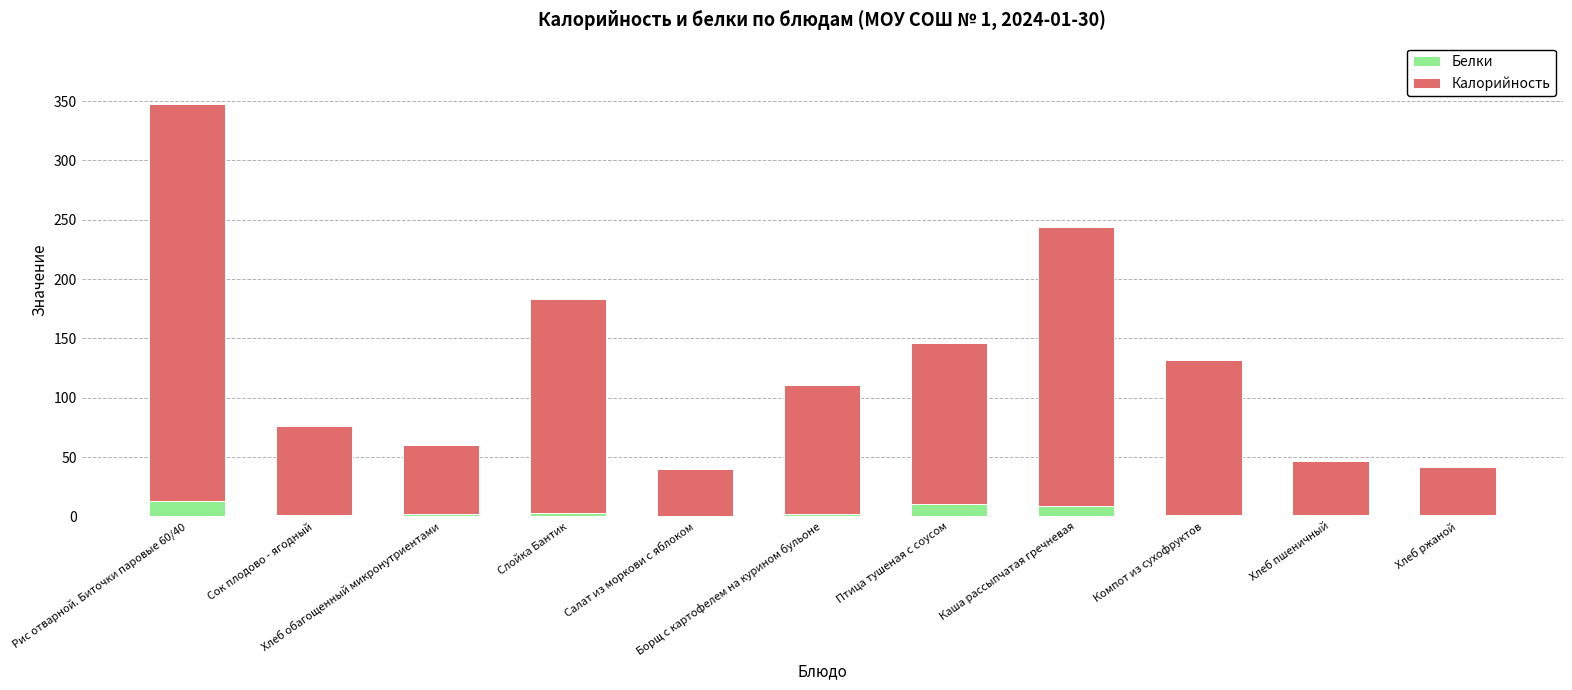

What is the sum of all Белки values?

45.1